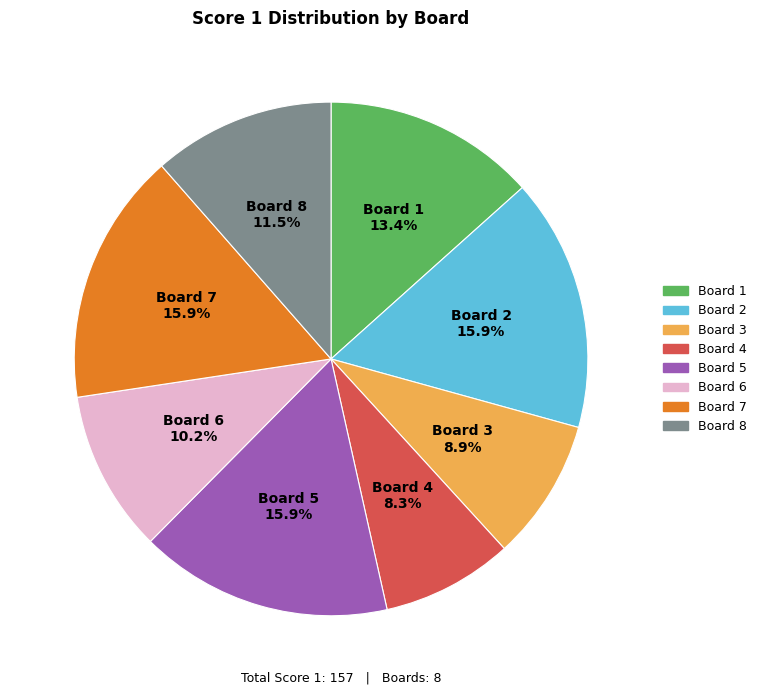

Is it true that Board 5 is 9% of the pie?

False